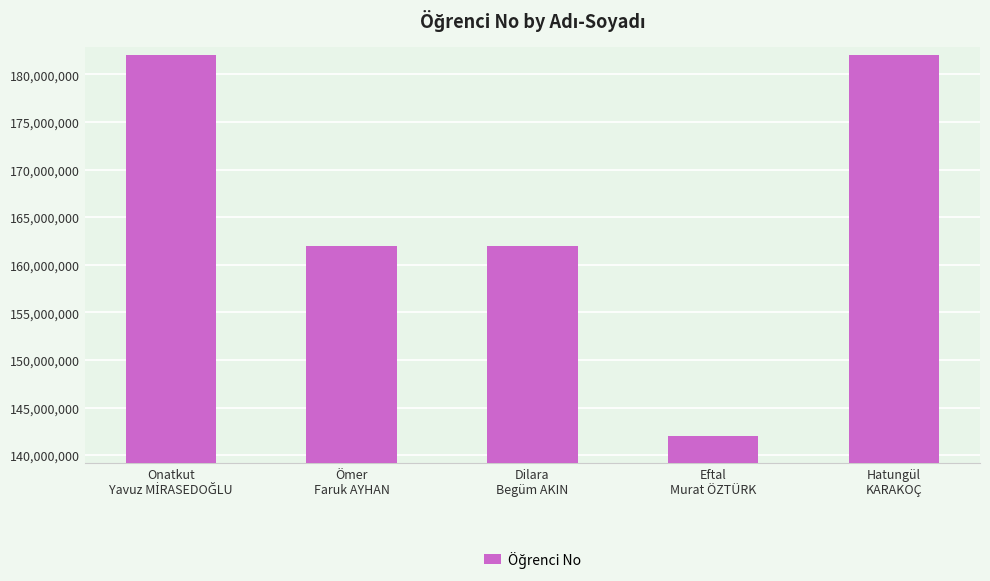

What is the value of the 4th bar from the left?

142000022